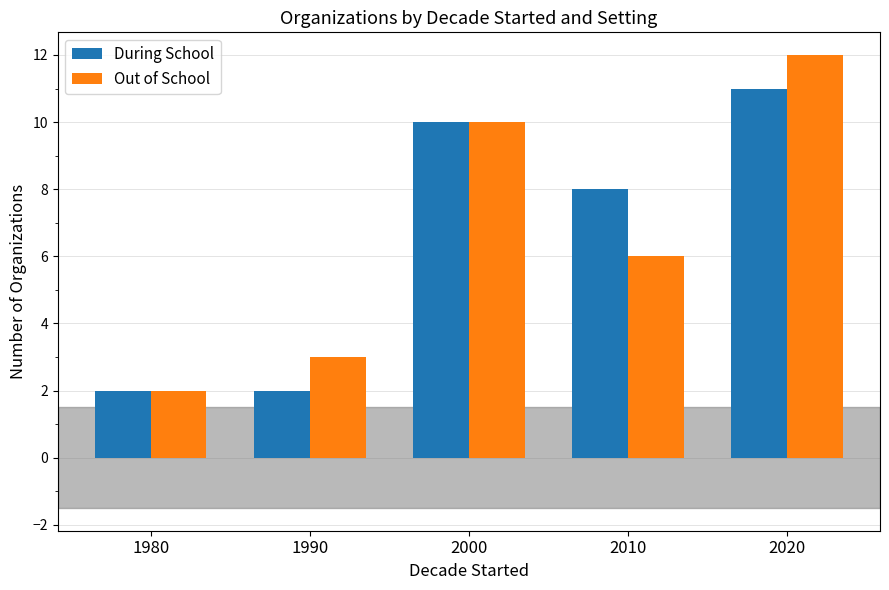

How many bars are there in each group?

2